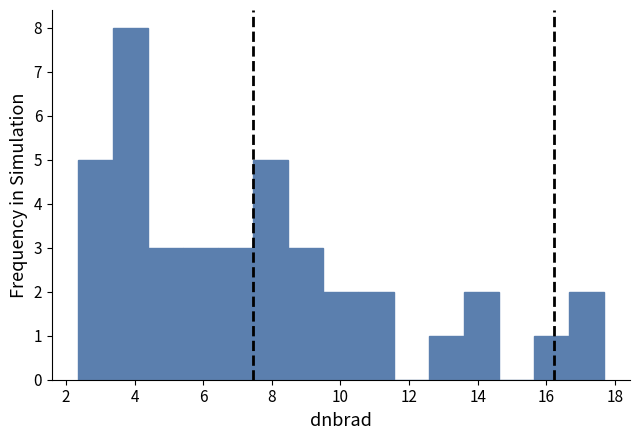

What is the height of the bar covering 5.4 to 6.4 on the x-axis? Neither the bar edges nor the heights are printed on the chart, so give them approximately, as read against the axes.

3